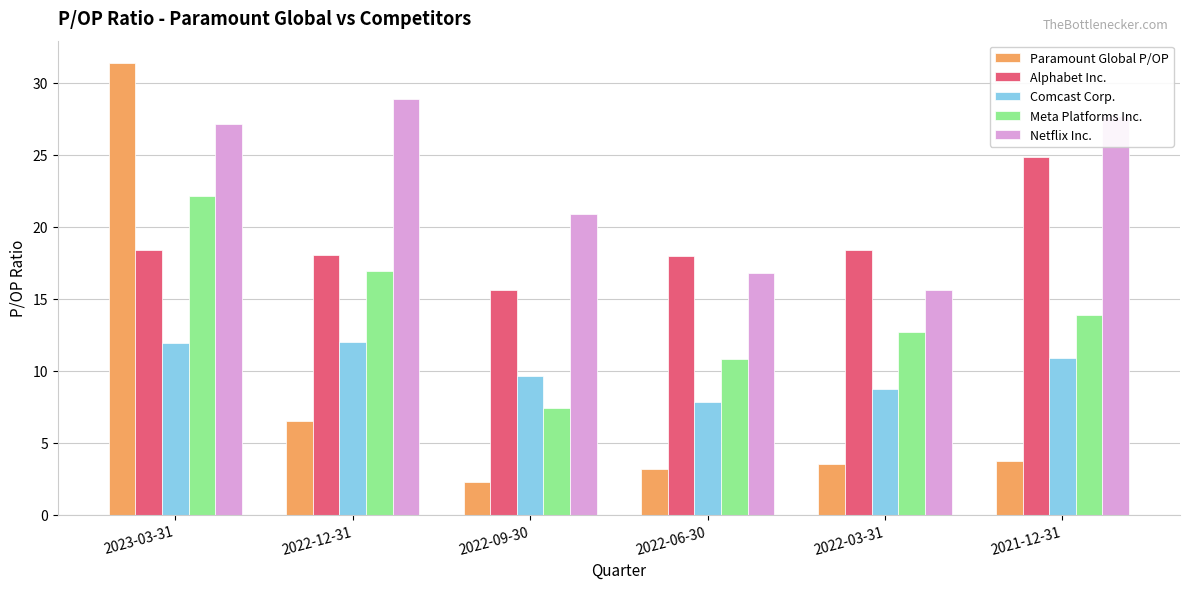

Which series has the largest range (max minus min)?

Paramount Global P/OP